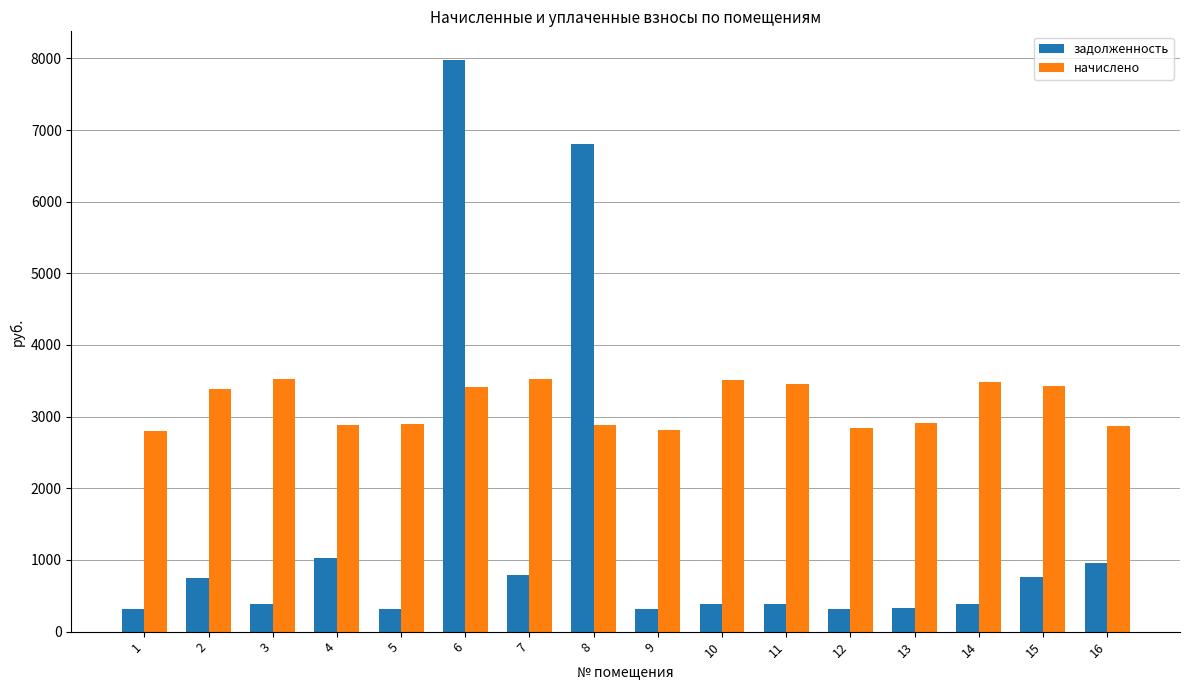

At which label does задолженность first exceed 391?

2